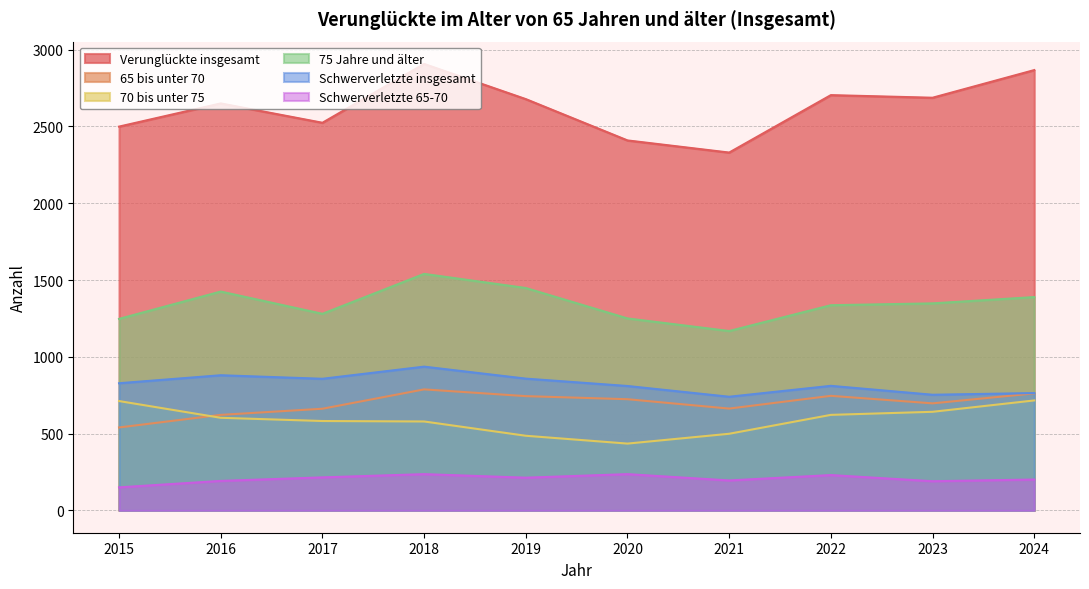

True or false: 75 Jahre und älter has a value of 1425 at 2016.

True